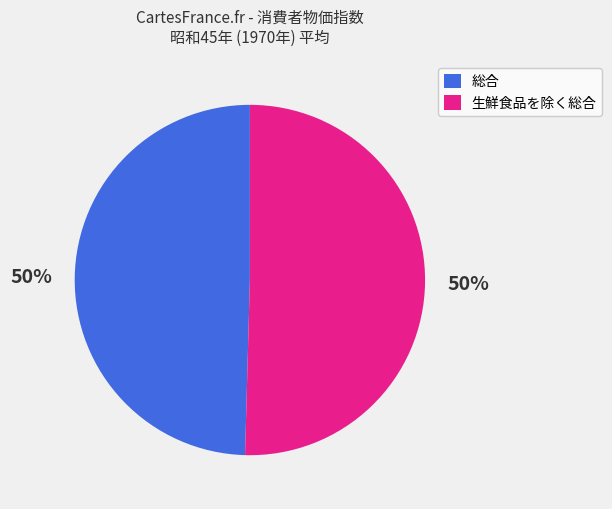

How many slices are in this pie chart?

2